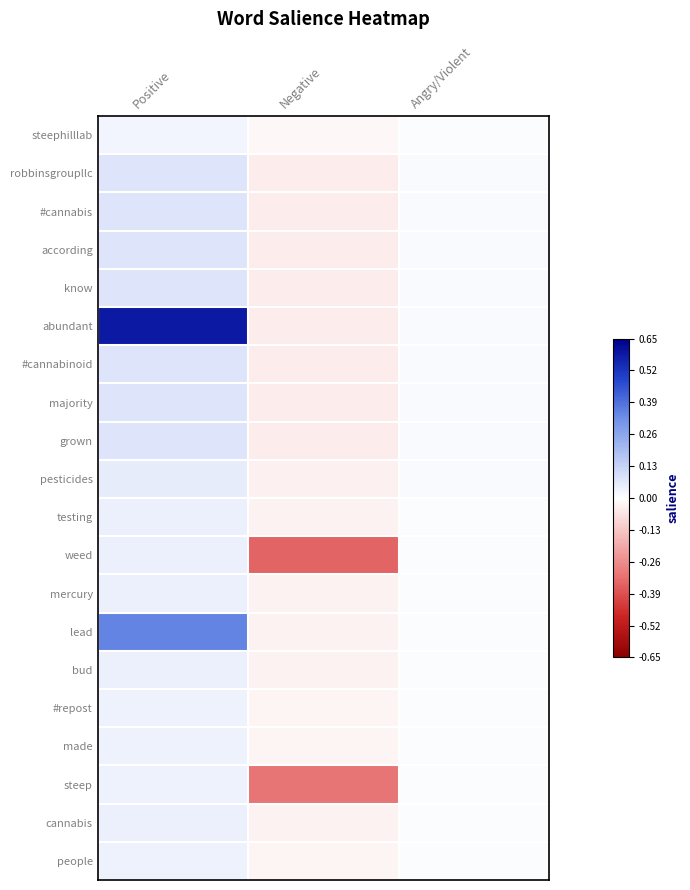

Rank the series at Positive from highest to lowest value.

abundant, lead, #cannabis, robbinsgroupllc, according, know, #cannabinoid, majority, grown, pesticides, testing, weed, mercury, bud, cannabis, #repost, made, steep, people, steephilllab